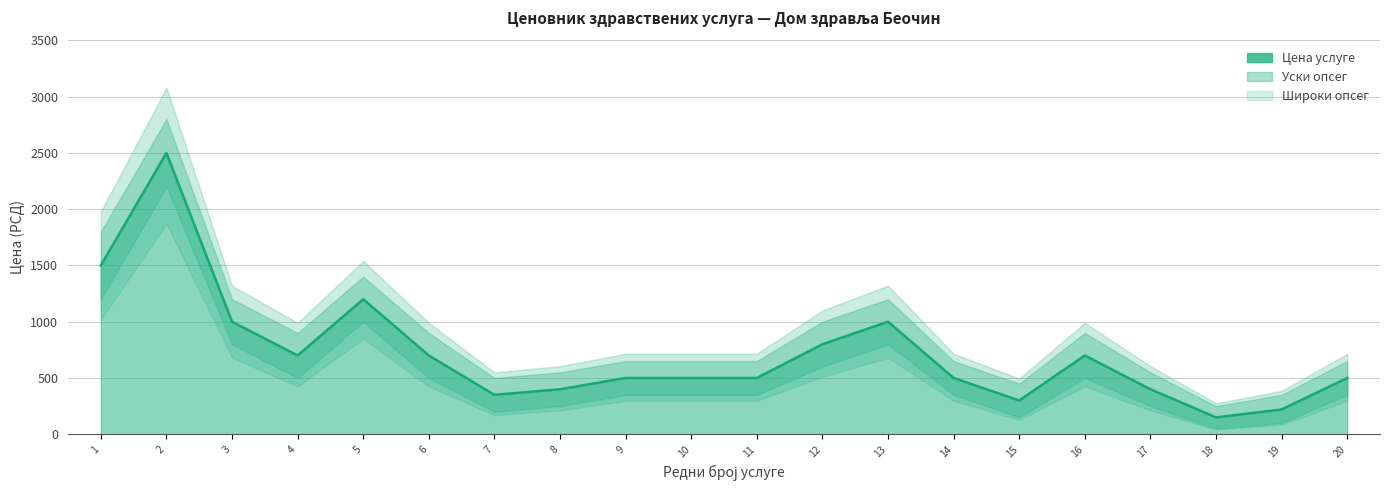

What is the difference between the maximum and minimum values in the Горња граница series?

2550